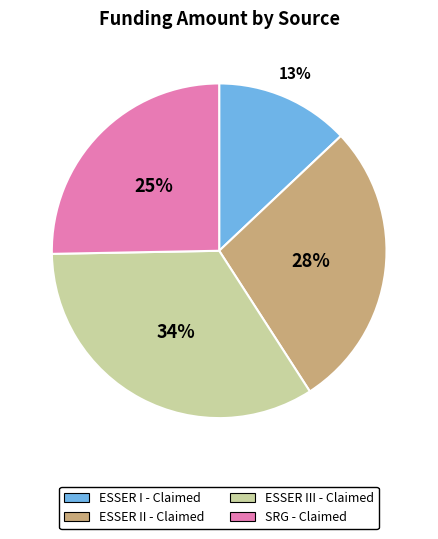

Is there any slice that represents more than half of the pie?

No